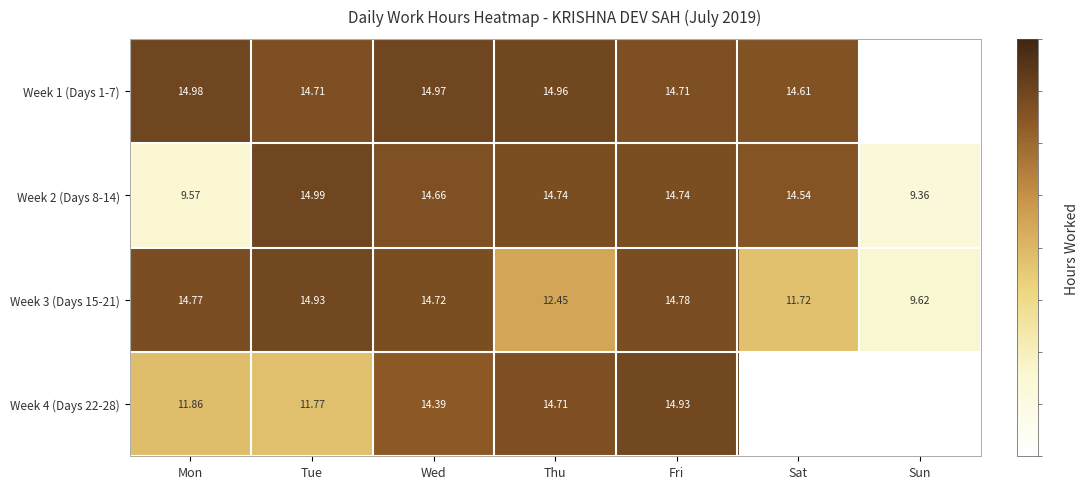

What is the difference between the Week 1 (Days 1-7) values at Tue and Wed?

0.3